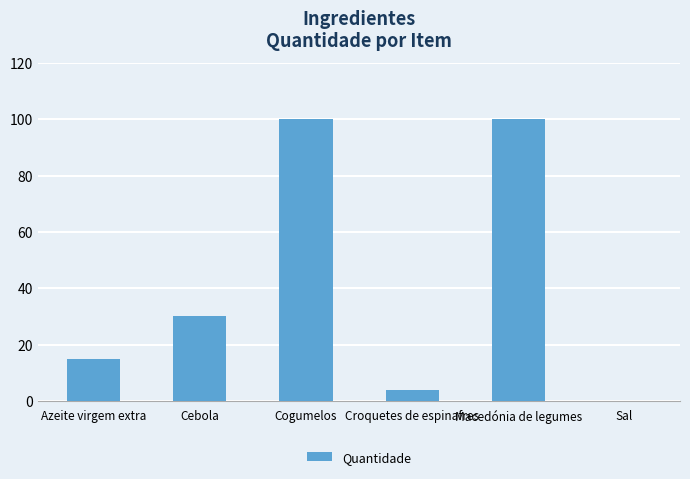

Are the bars horizontal?

No